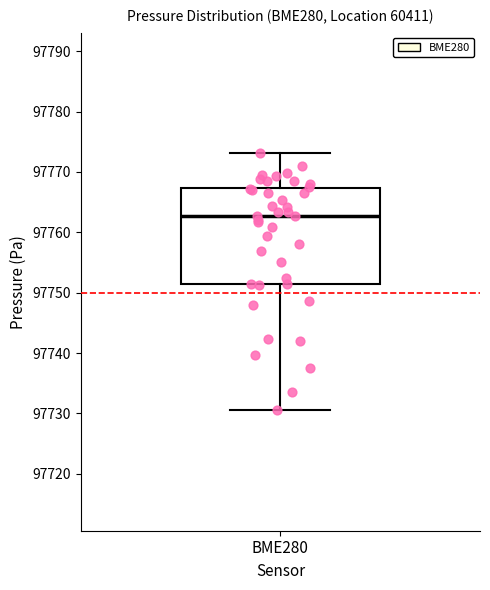

Where does the lower whisker of the box for BME280 end on the y-axis? The values are not printed on the chart, so give them approximately, as read against the axis.

97731